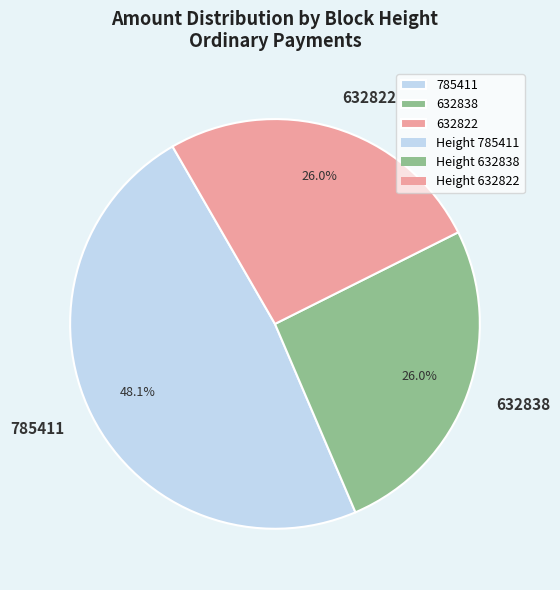

True or false: 632838 accounts for 39% of the total.

False